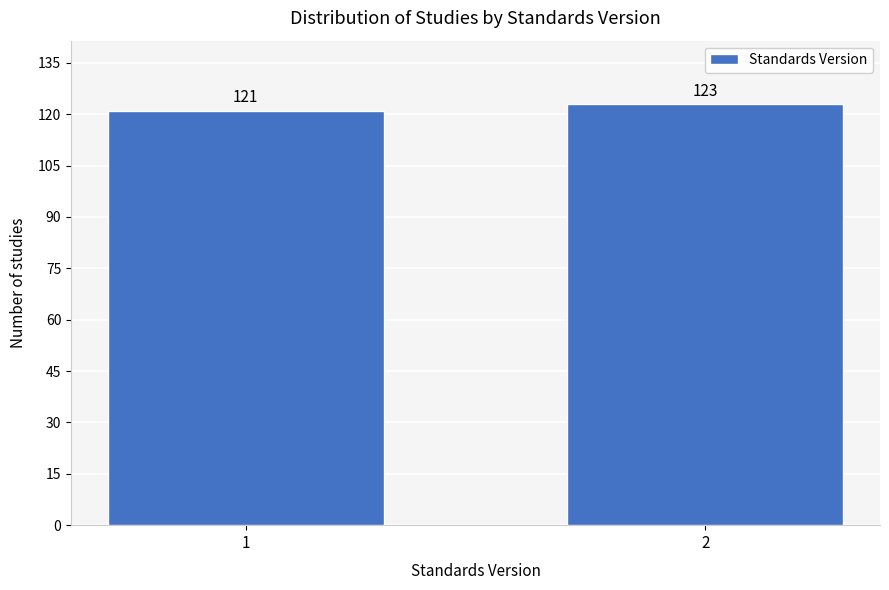

Reading left to right, extract all data points from this chart.

1=121	2=123